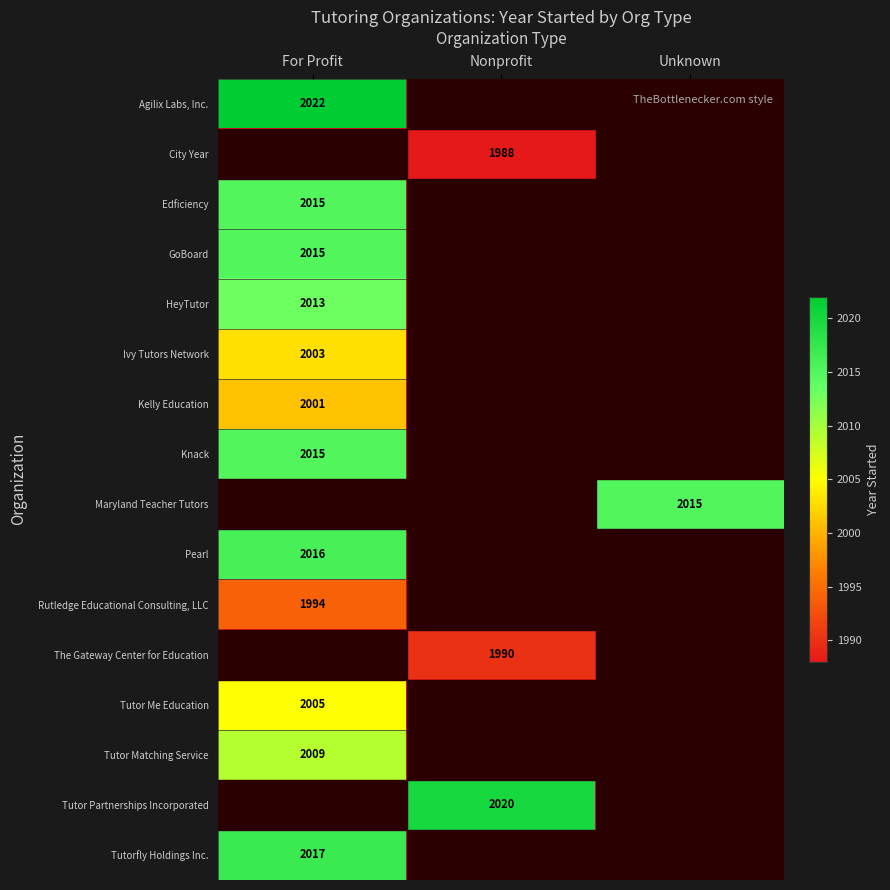

How many data points does each series have?

3